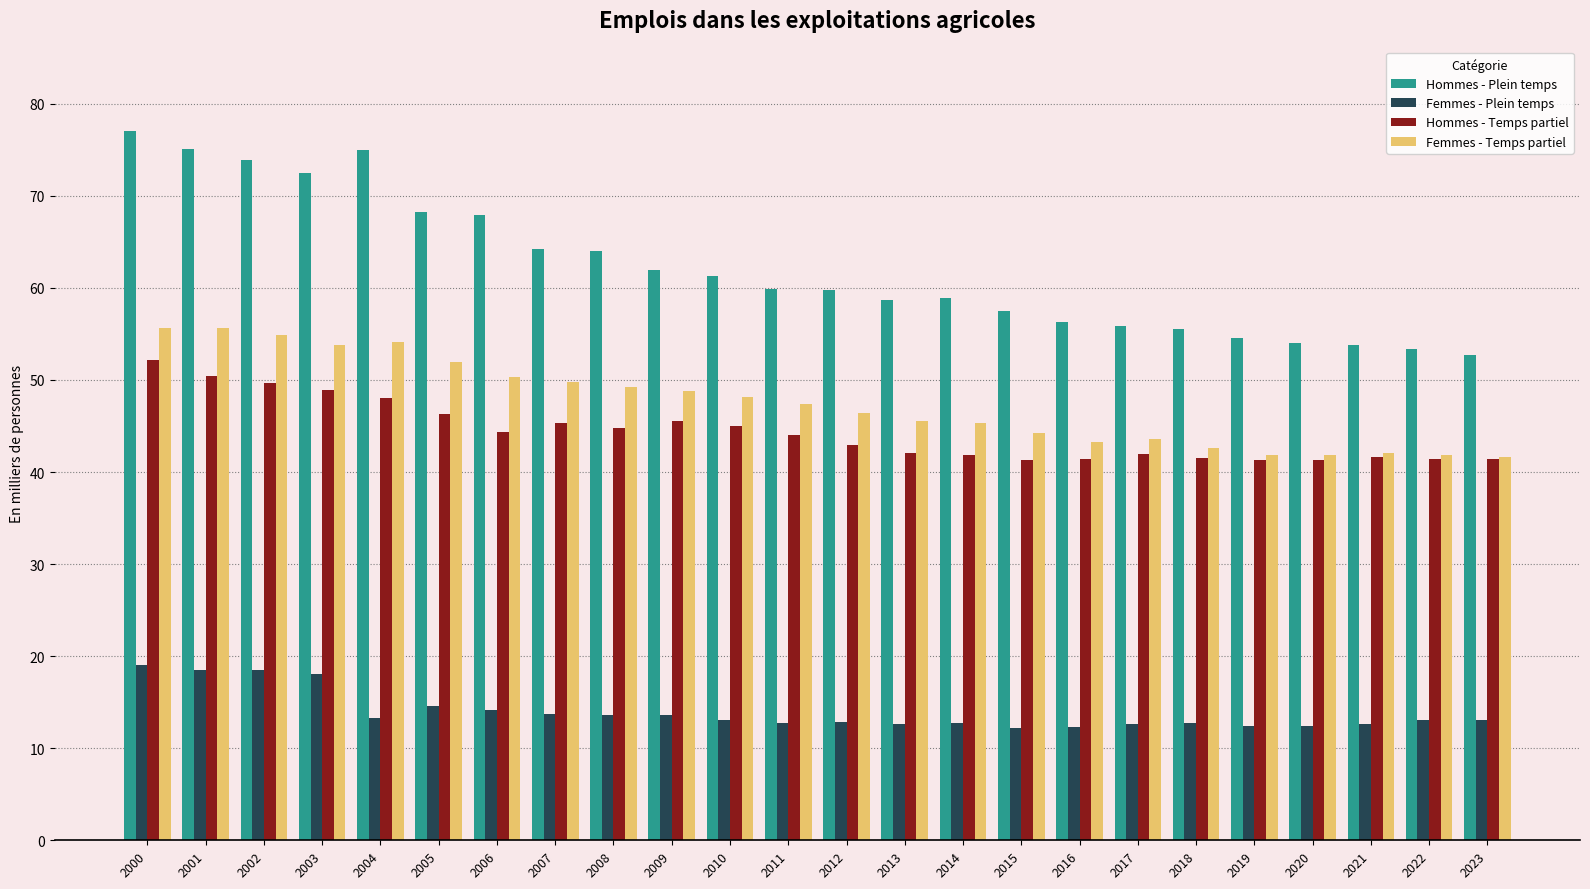

What is the approximate value of Femmes - Temps partiel at 2012?

46.5